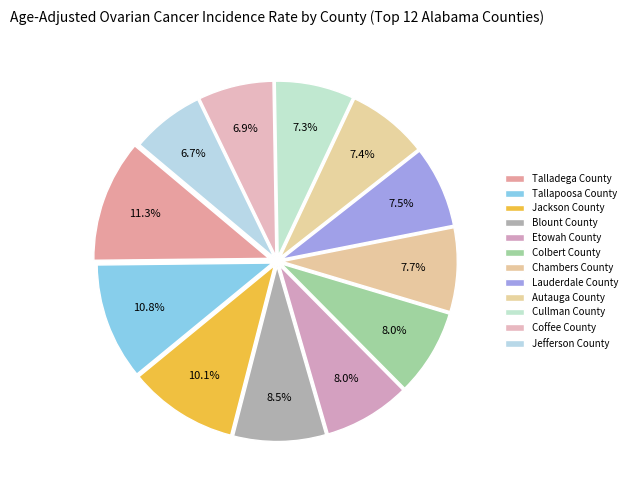

How many slices are in this pie chart?

12